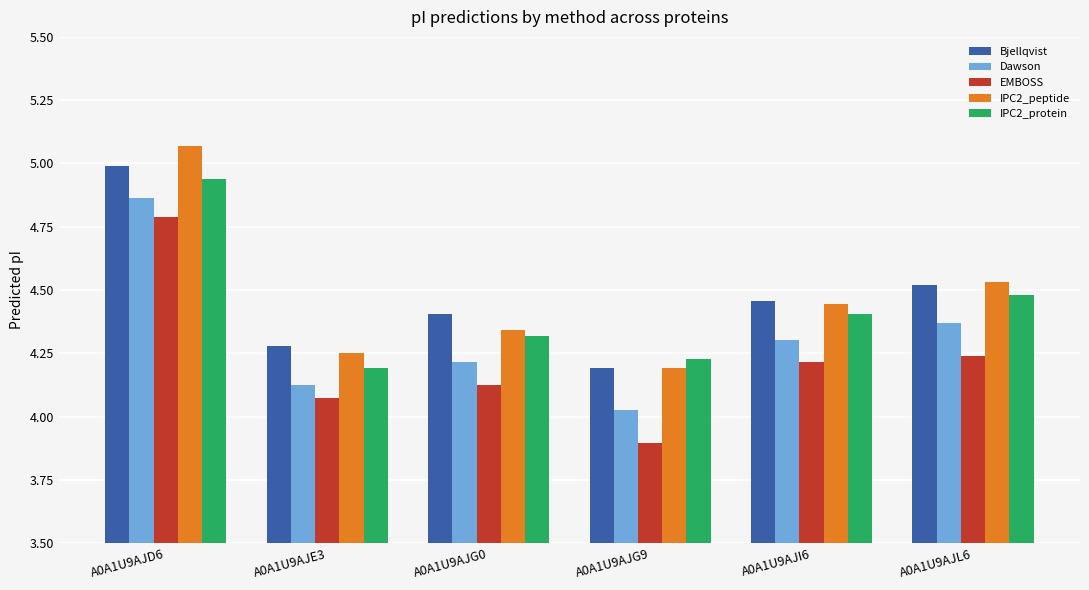

Rank the series by their maximum value, from lowest to highest.

EMBOSS, Dawson, IPC2_protein, Bjellqvist, IPC2_peptide